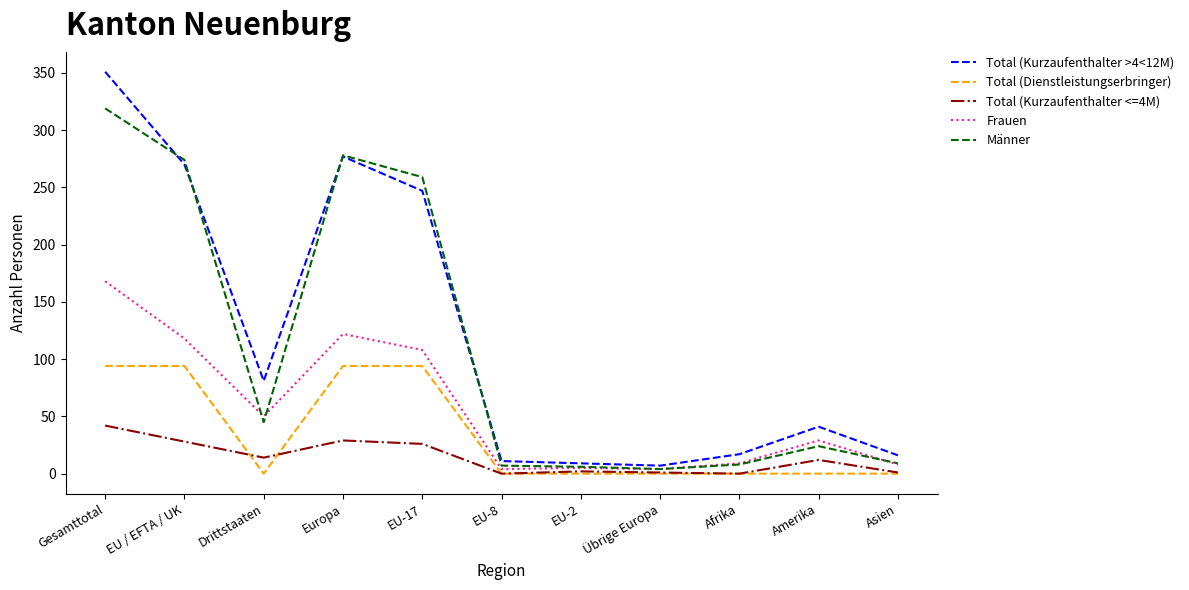

Is it true that Total (Dienstleistungserbringer) equals 0 at EU-8?

True